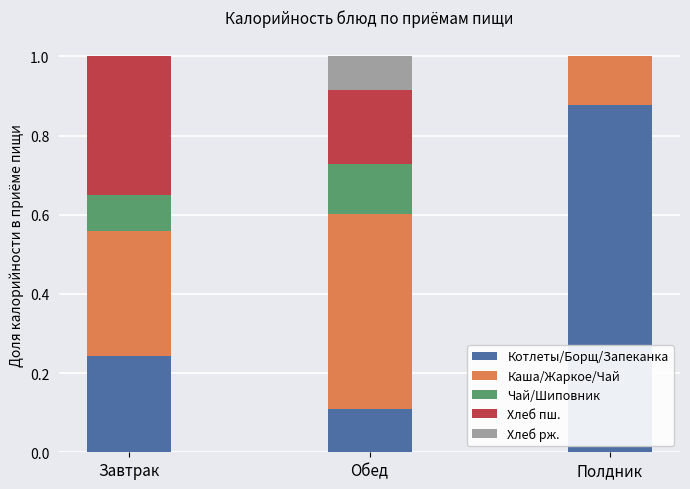

The Котлеты/Борщ/Запеканка series shows 0.1 at Обед. True or false?

True